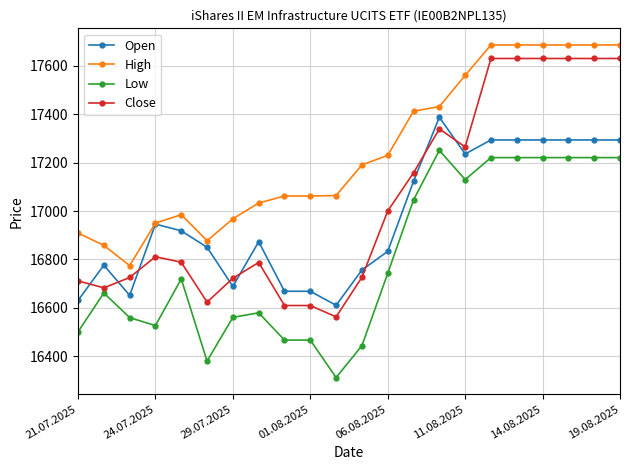

At how many categories does at least one series exceed 17200?

10